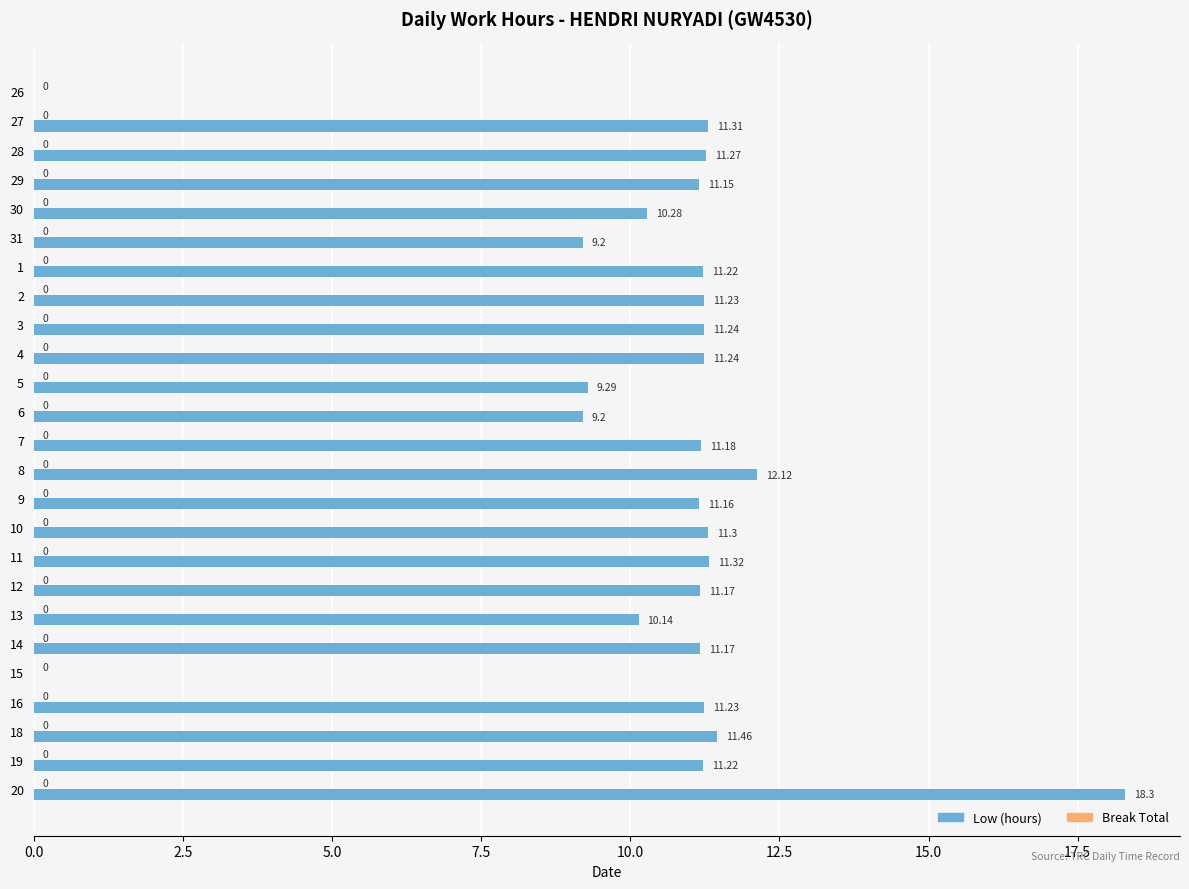

Approximately how many times larger is the value at 27 compared to 20?

0.6